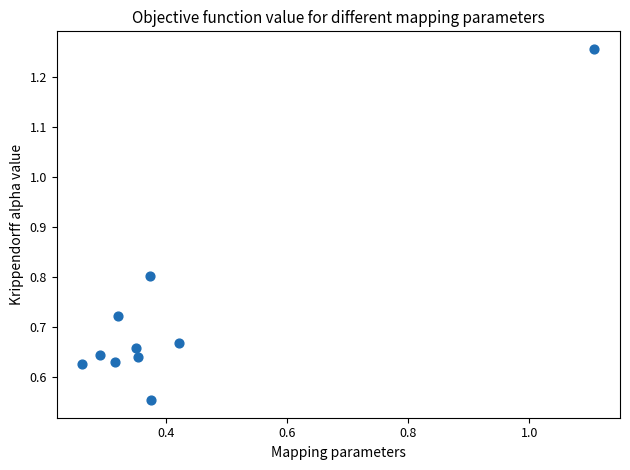

What is the average X value?

0.4